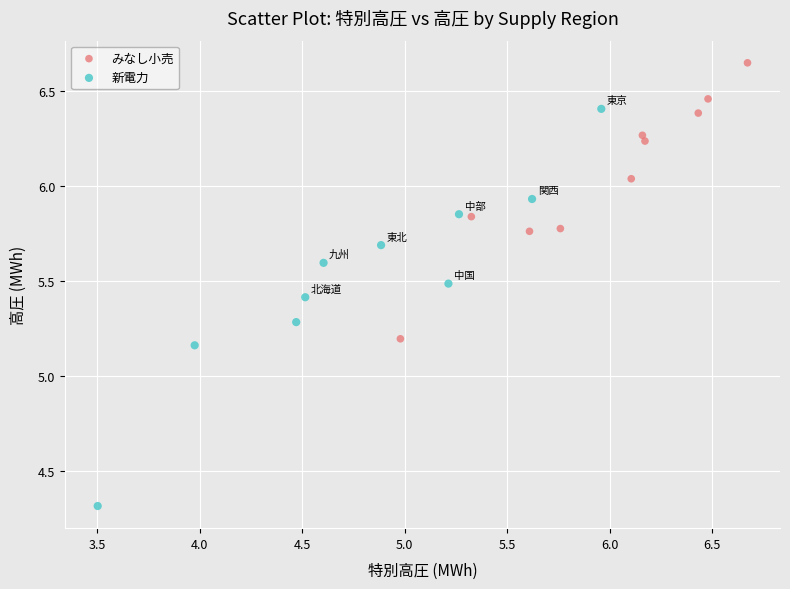

Which series contains the lowest Y value?

新電力